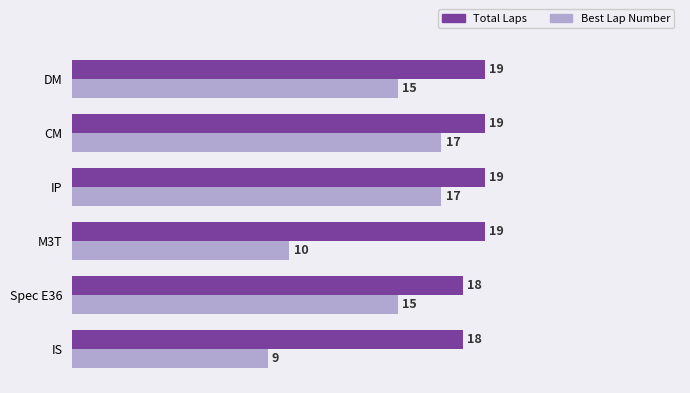

Count the number of data series in this chart.

2